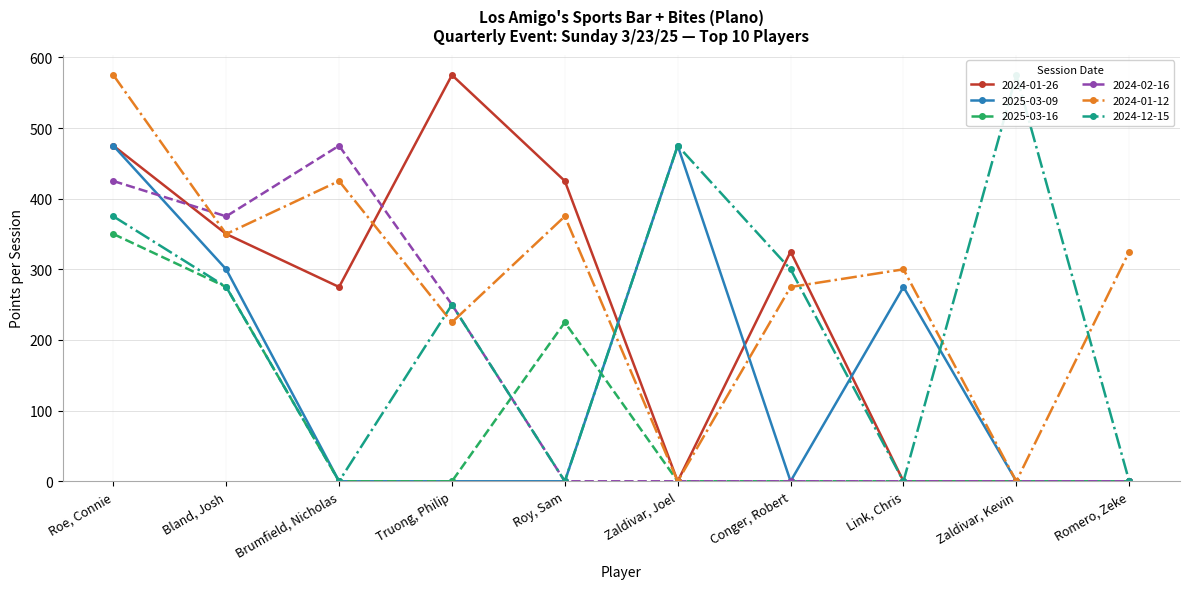

Does the chart display data point markers on the line(s)?

Yes